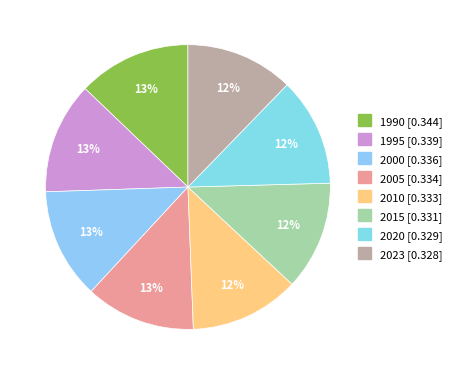

To the nearest percent, what portion does 2005 represent?

13%